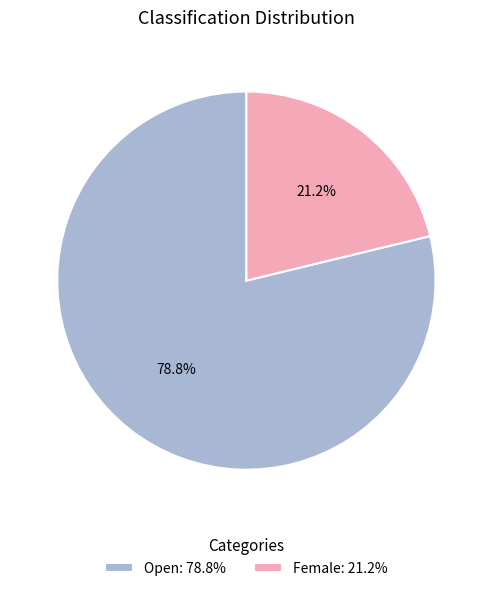

Which category has the smallest portion of the pie?

Female: 21.2%